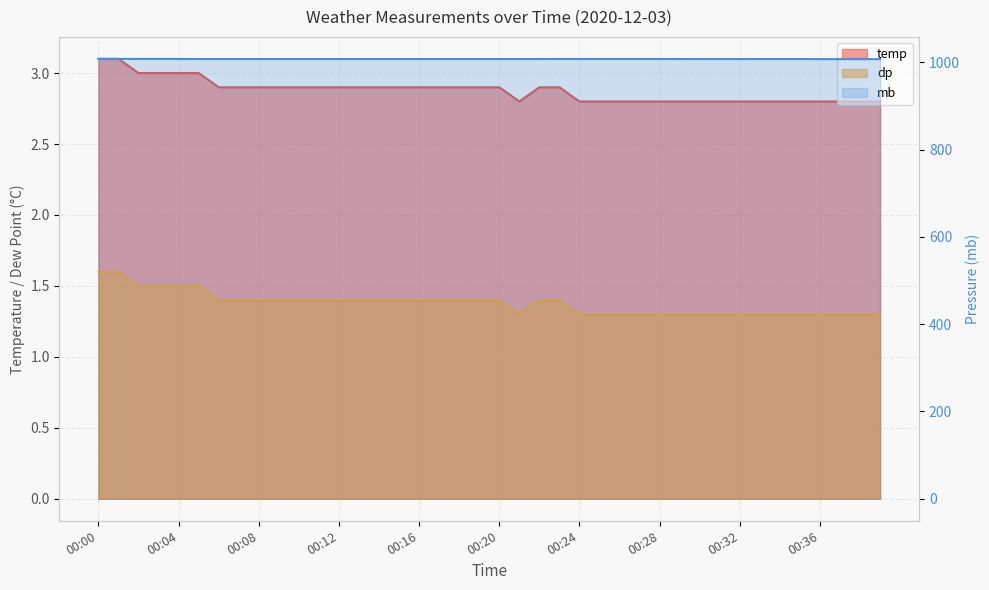

True or false: mb and dp cross at least once.

False